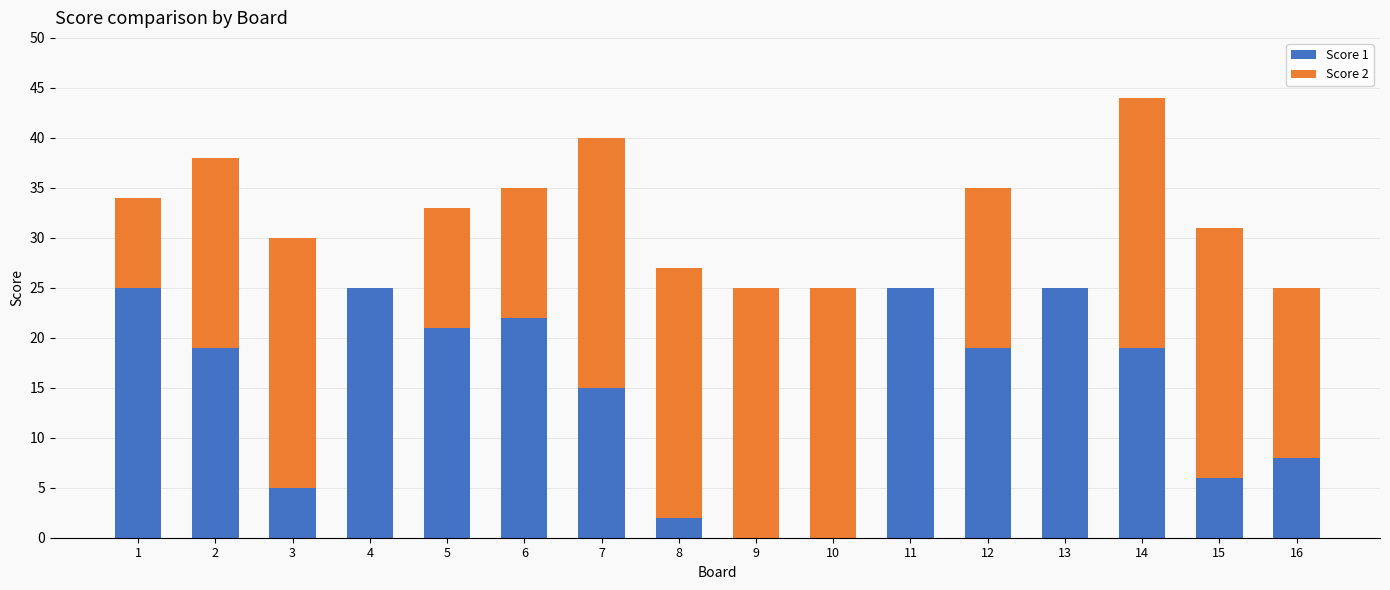

What is the maximum value for Score 1?

25